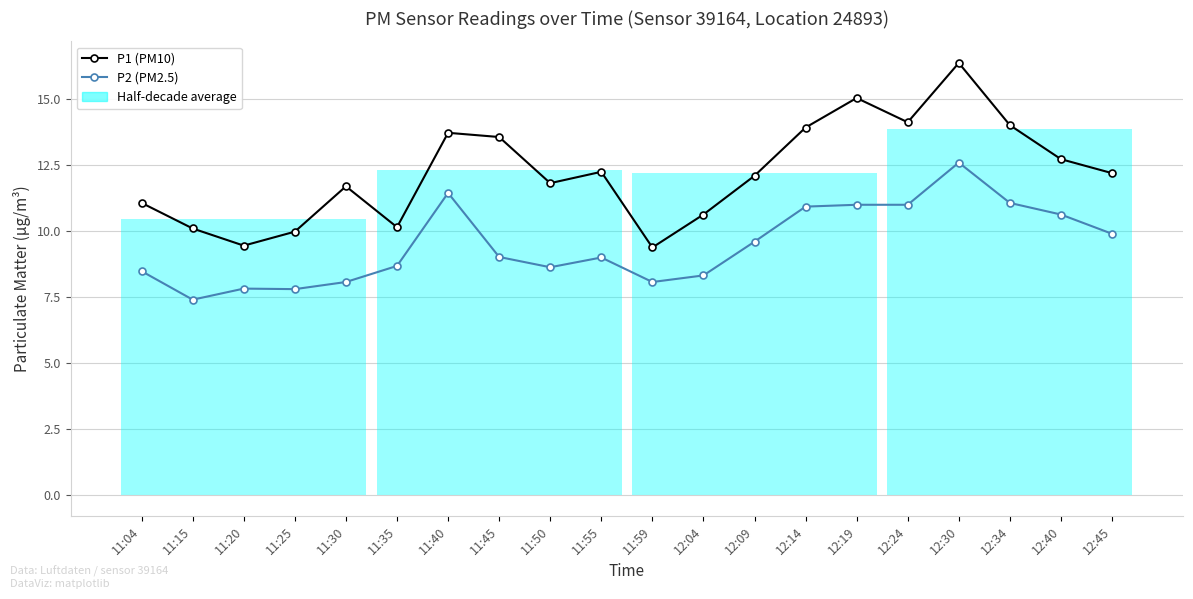

List the series in order of their peak value, highest first.

P1 (PM10), P2 (PM2.5)